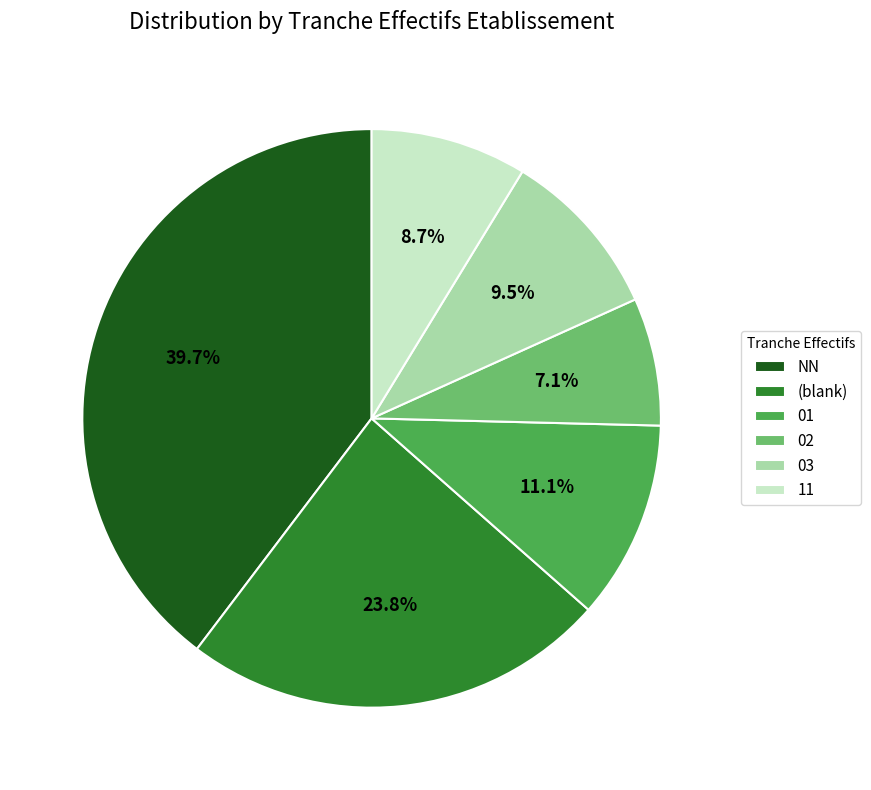

Rank the categories by value from highest to lowest.

NN, (blank), 01, 03, 11, 02